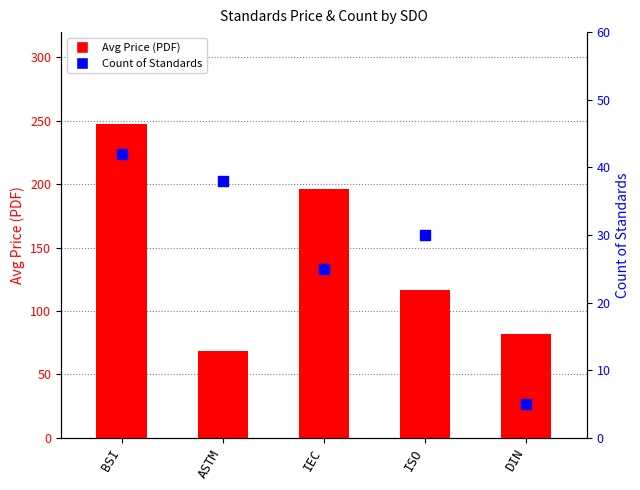

Which series has the largest Y range (max minus min)?

Avg Price (PDF)